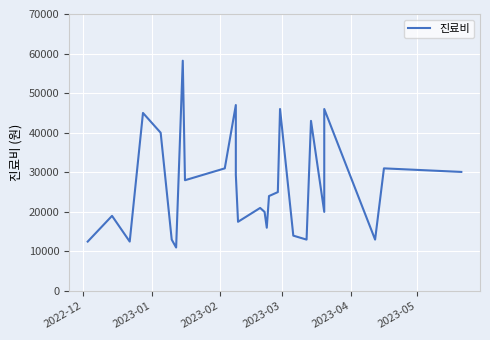

How many lines are shown in the chart?

1